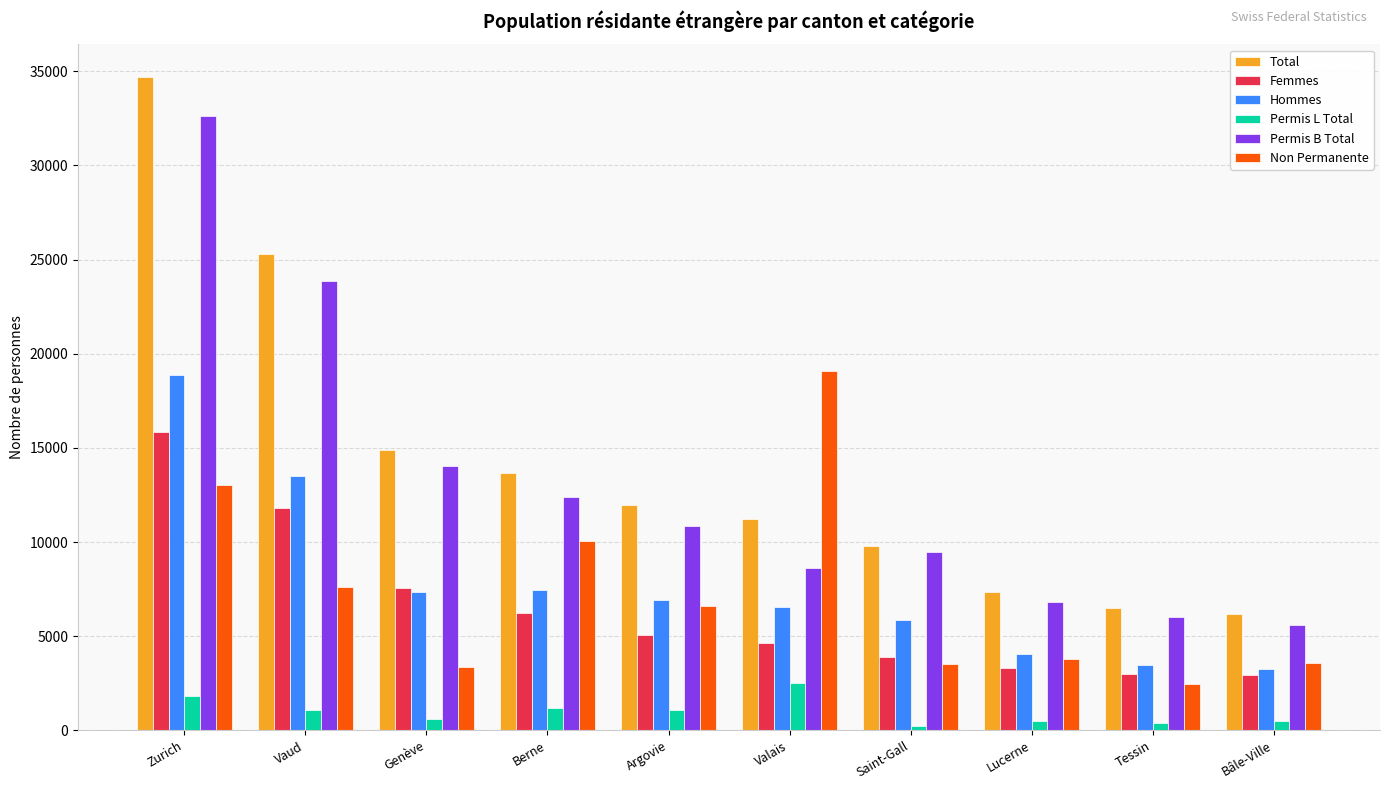

Rank the categories by Permis B Total value from highest to lowest.

Zurich, Vaud, Genève, Berne, Argovie, Saint-Gall, Valais, Lucerne, Tessin, Bâle-Ville